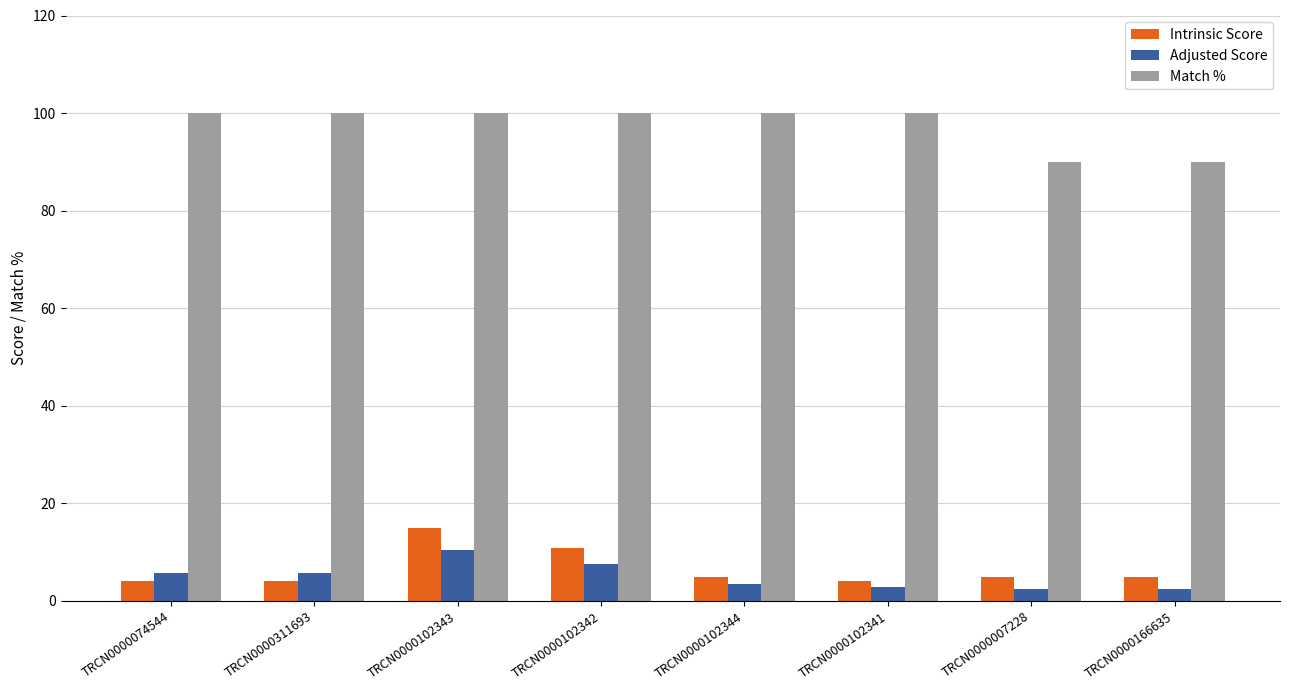

What is the label of the 6th bar from the right?

TRCN0000102343